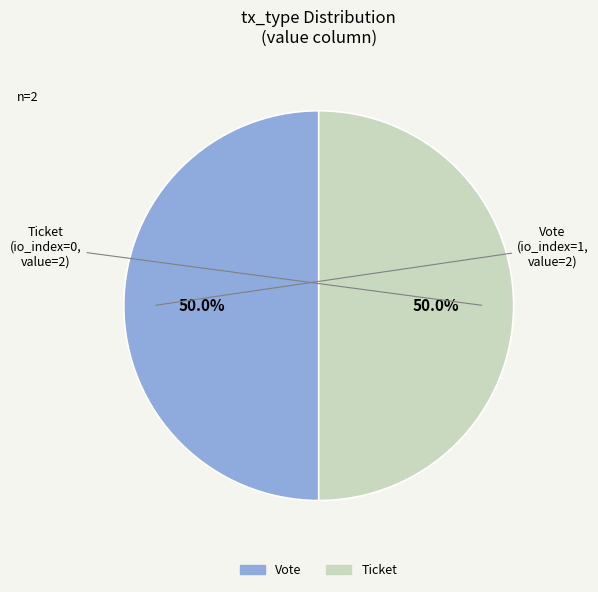

How many slices are in this pie chart?

2